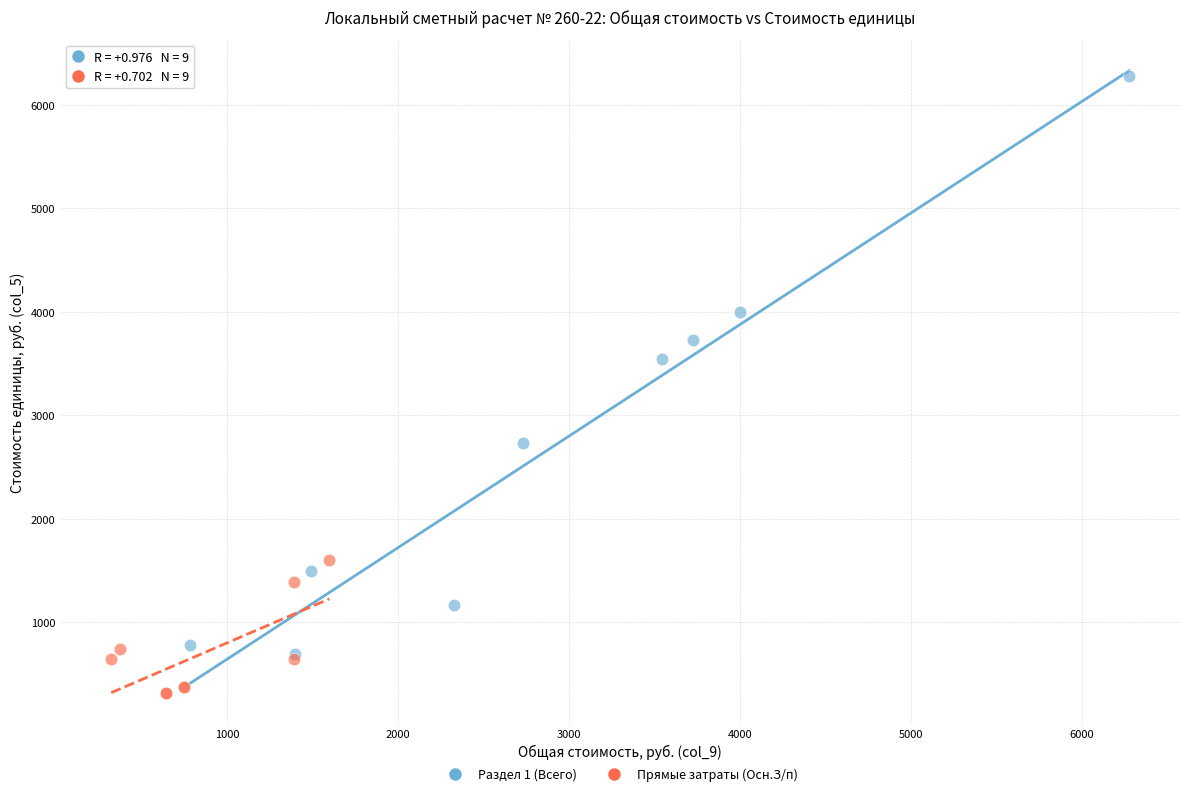

Which series has the widest spread of Y values?

Раздел 1 (Всего)